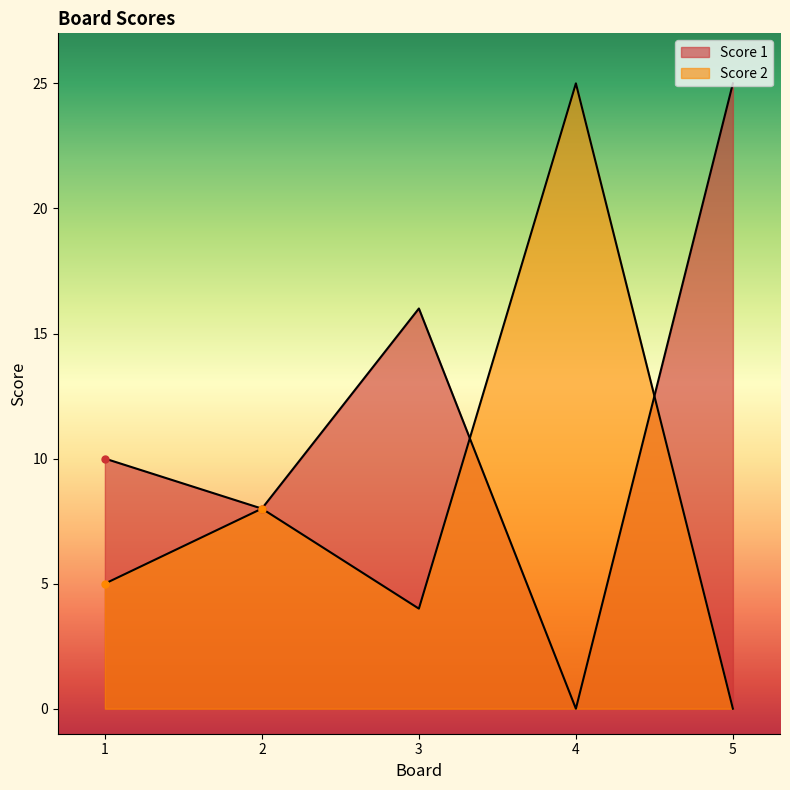

Count the number of categories in the chart.

5